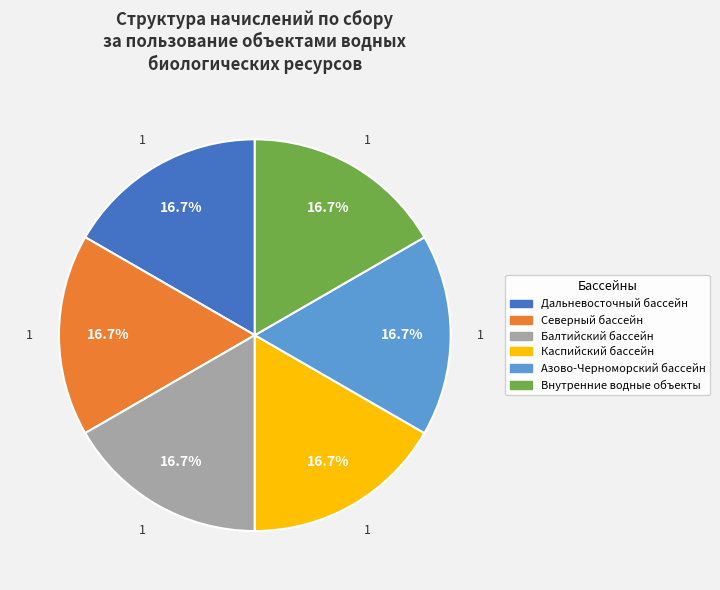

To the nearest percent, what portion does Северный бассейн represent?

17%